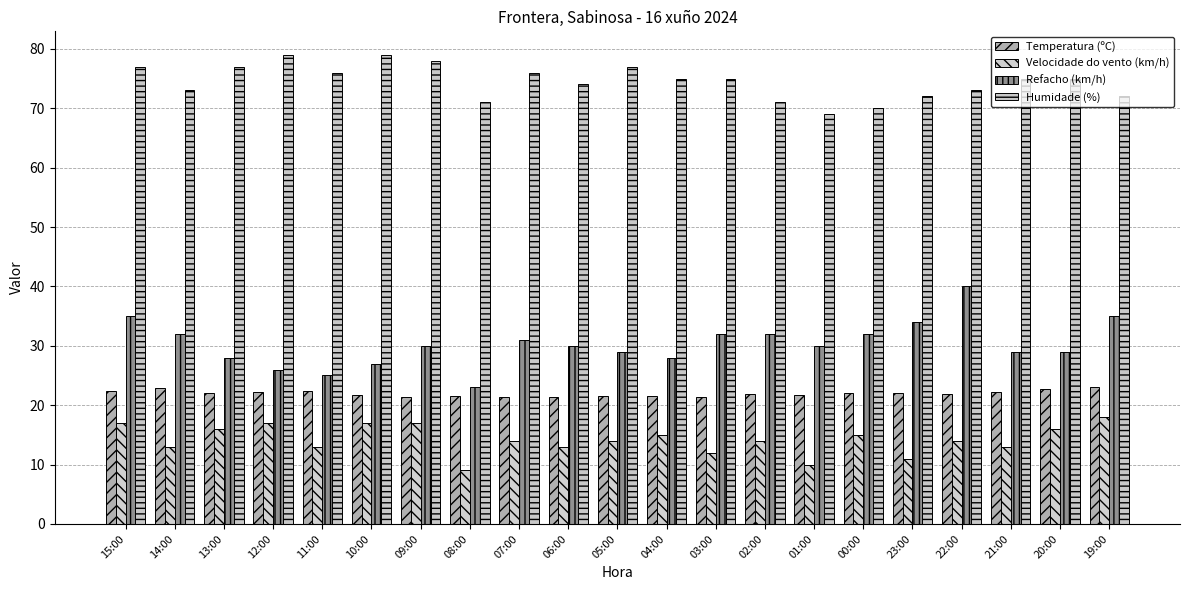

Is the value of Velocidade do vento (km/h) at 08:00 greater than the value of Temperatura (ºC) at 12:00?

No